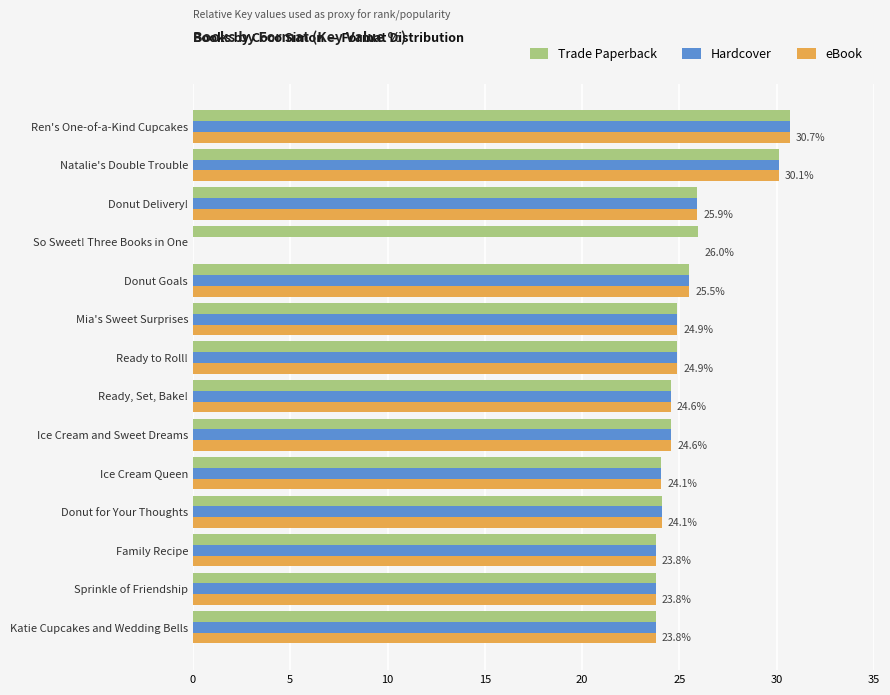

True or false: Hardcover has a value of -13.9 at So Sweet! Three Books in One.

False